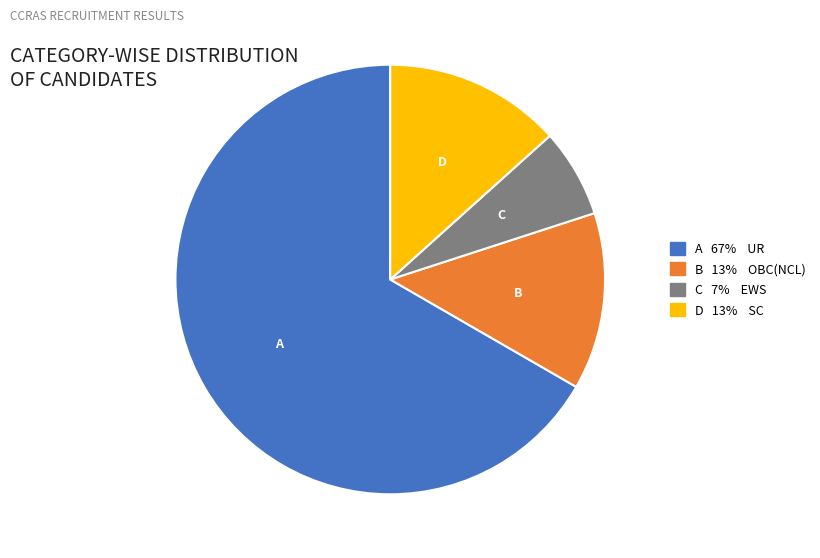

Is there a majority slice in this chart?

Yes